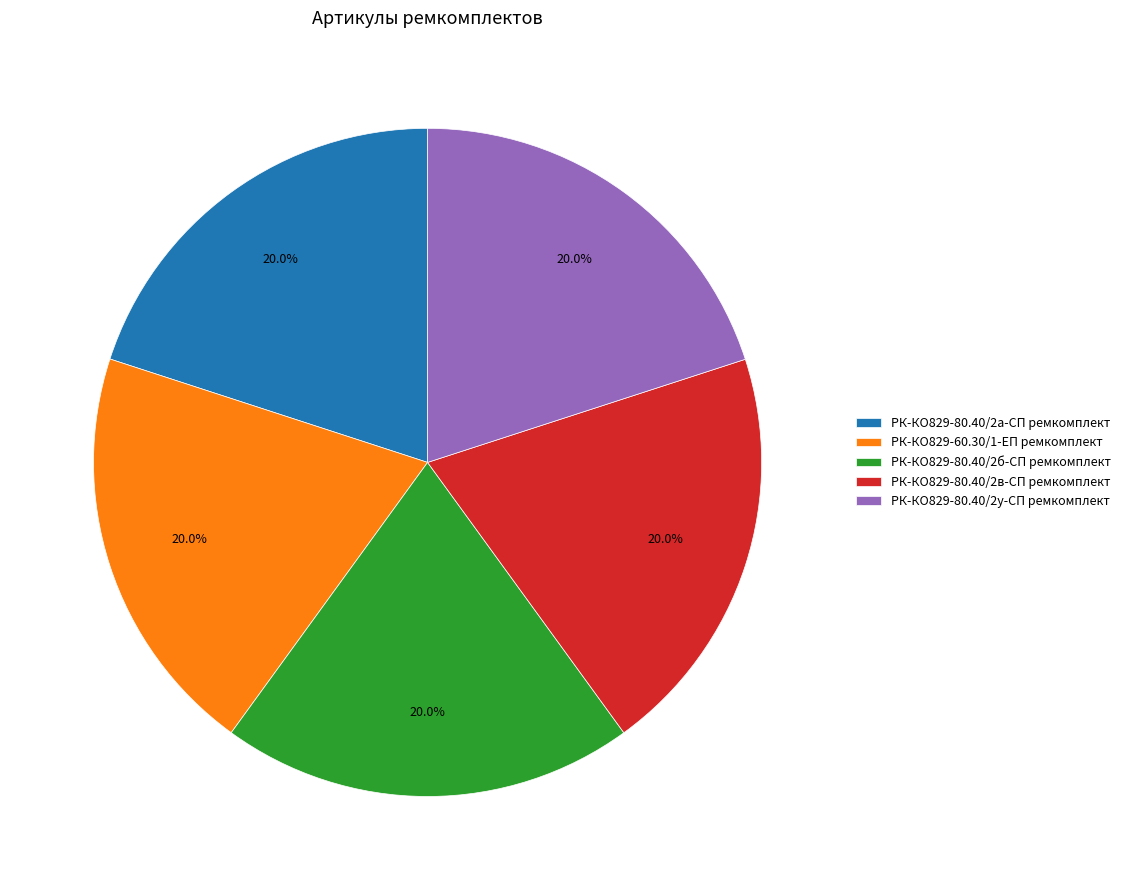

Is there any slice that represents more than half of the pie?

No